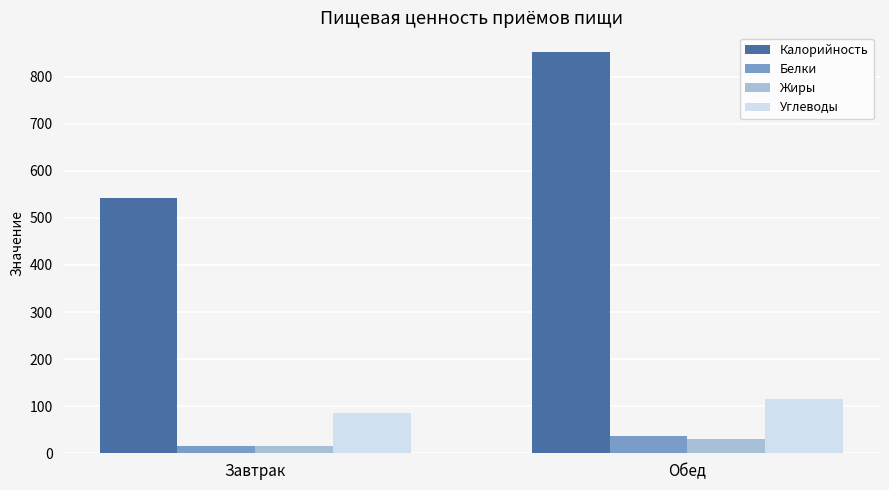

Reading right to left, list all the values displayed in this chart.

Калорийность: 851.6	541.9
Белки: 36.1	15.4
Жиры: 30.5	15.3
Углеводы: 116.3	84.5